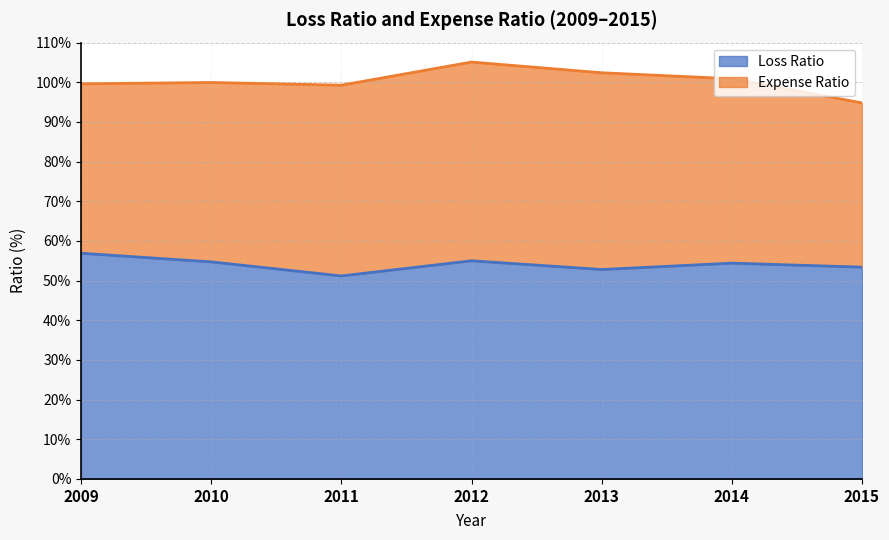

True or false: there are more than 1 points higher than both neighbors.

True